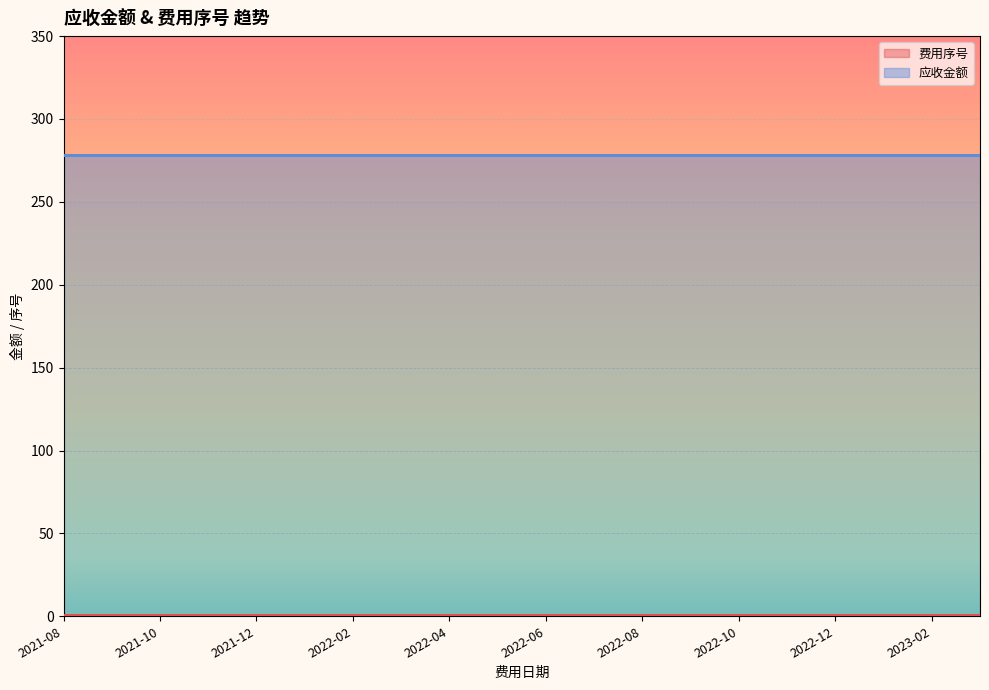

Which series has the largest total across all categories?

应收金额 (line)